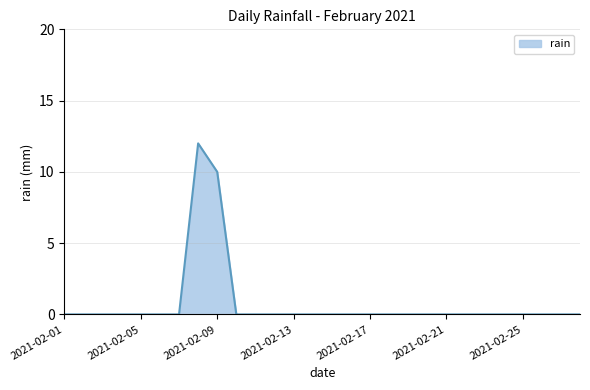

What is the greatest value displayed?

12